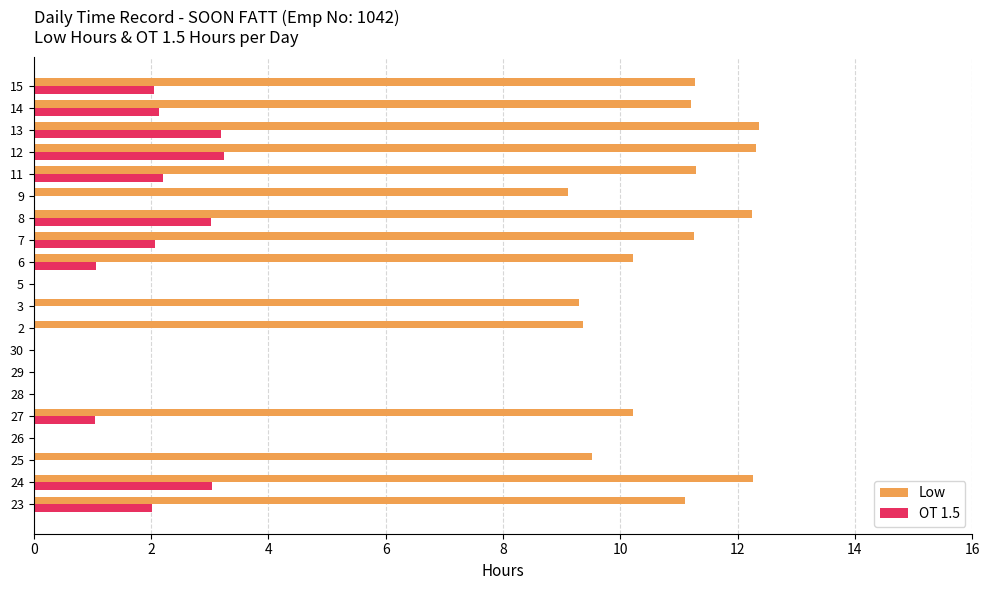

Which series has the largest range (max minus min)?

Low